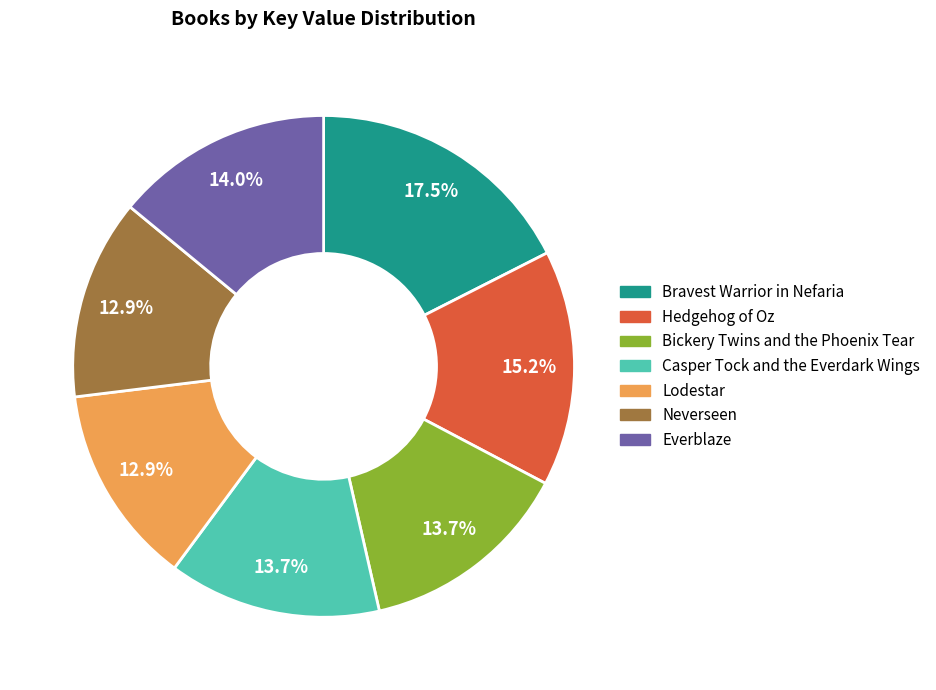

What is the ratio of the value at Casper Tock and the Everdark Wings to the value at Bravest Warrior in Nefaria?

0.8